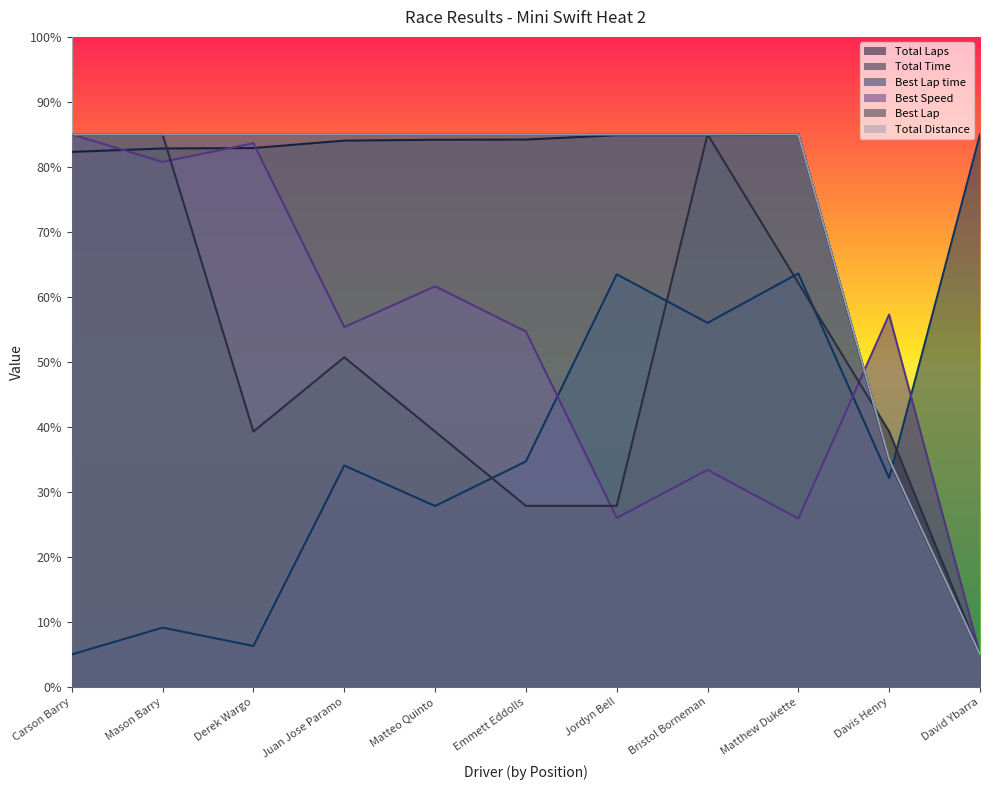

What is the value of the Total Time point at the 9th from the left?

85.0